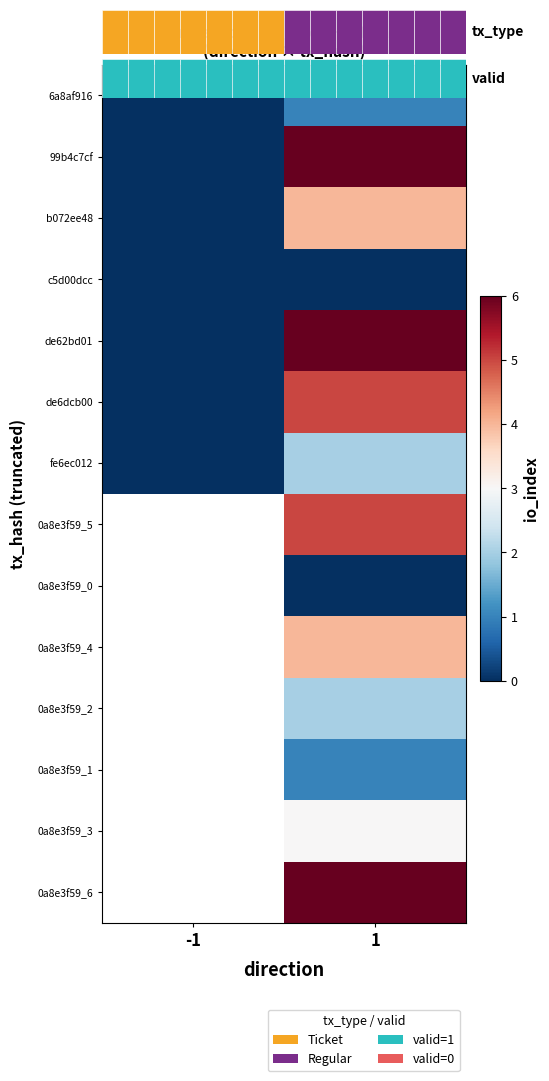

Which series has the widest spread of values?

99b4c7cf